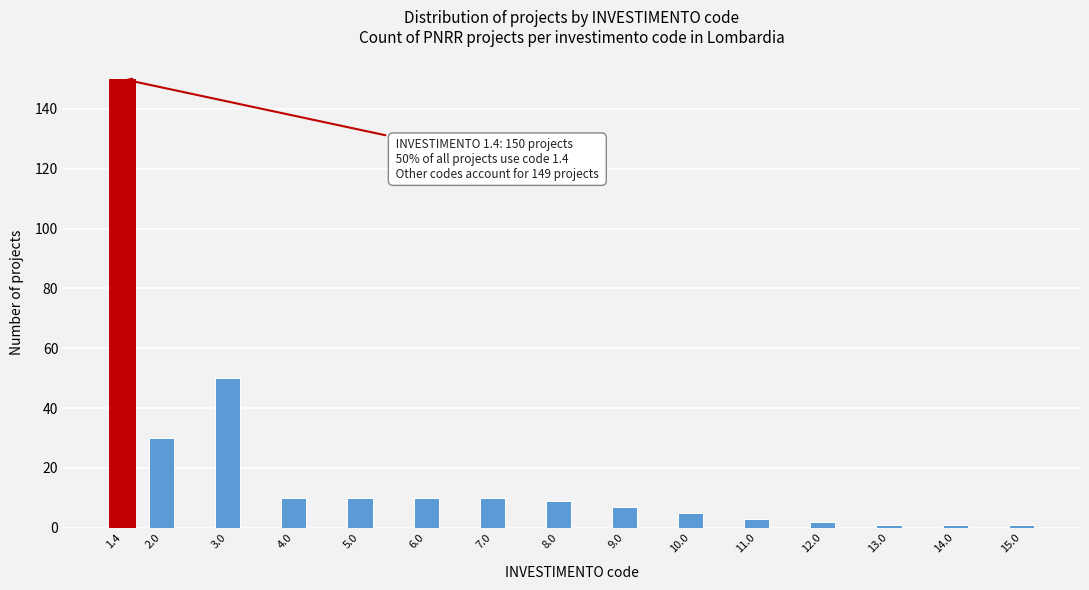

Reading right to left, what are all the values shown in this chart?

1	1	1	2	3	5	7	9	10	10	10	10	50	30	150